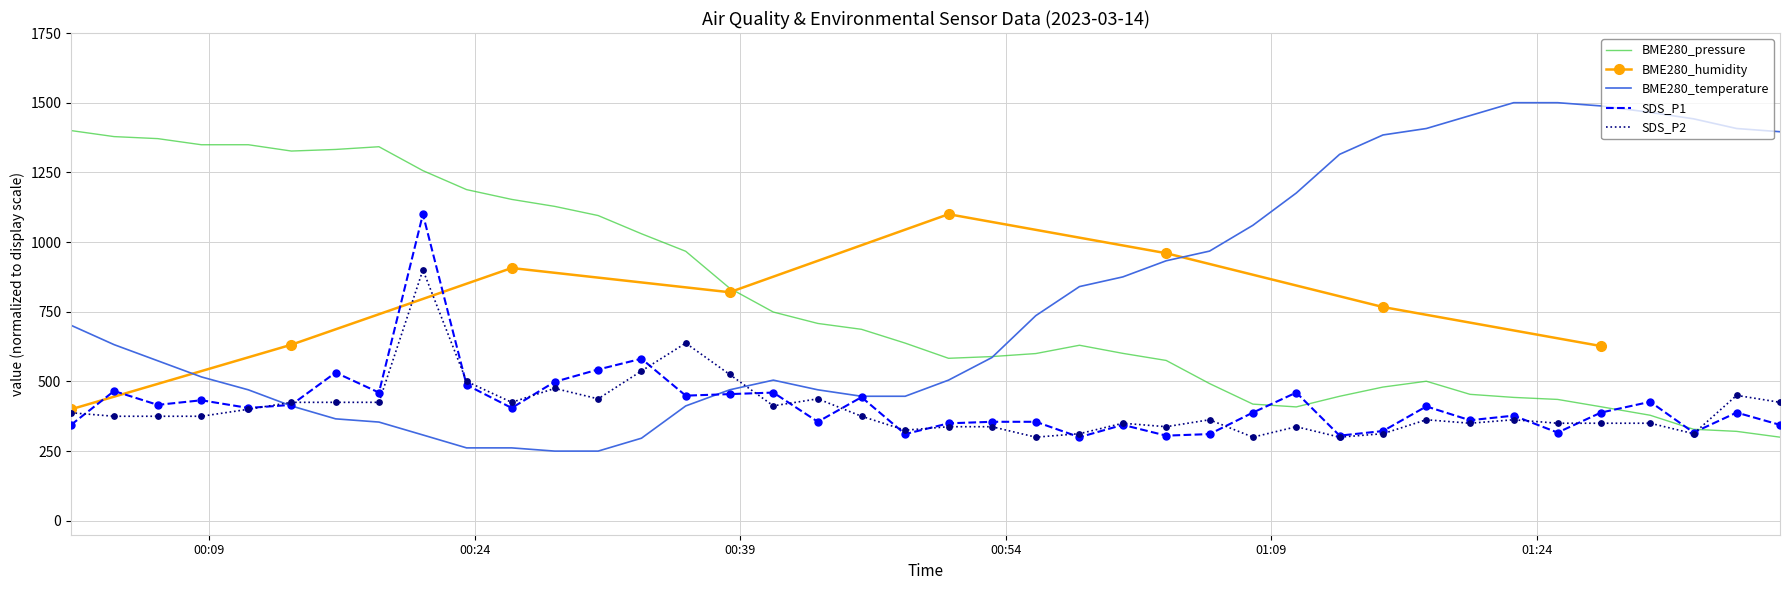

What is the highest value of the SDS_P2 series?

900.0